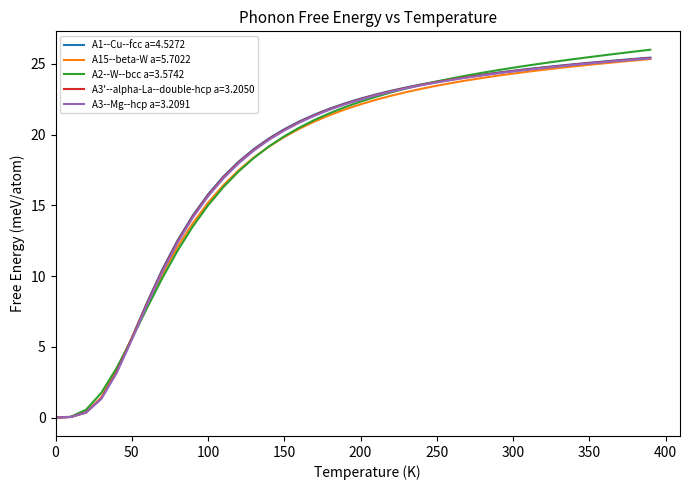

Which series has the largest range (max minus min)?

A2--W--bcc a=3.5742